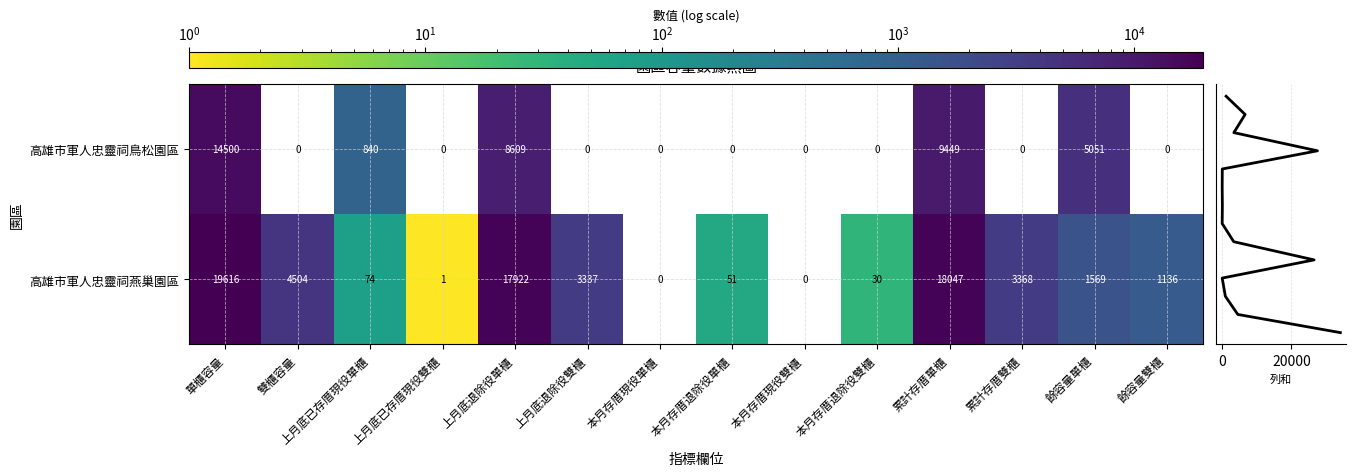

True or false: 高雄市軍人忠靈祠燕巢園區 has a value of 4714 at 累計存厝雙櫃.

False